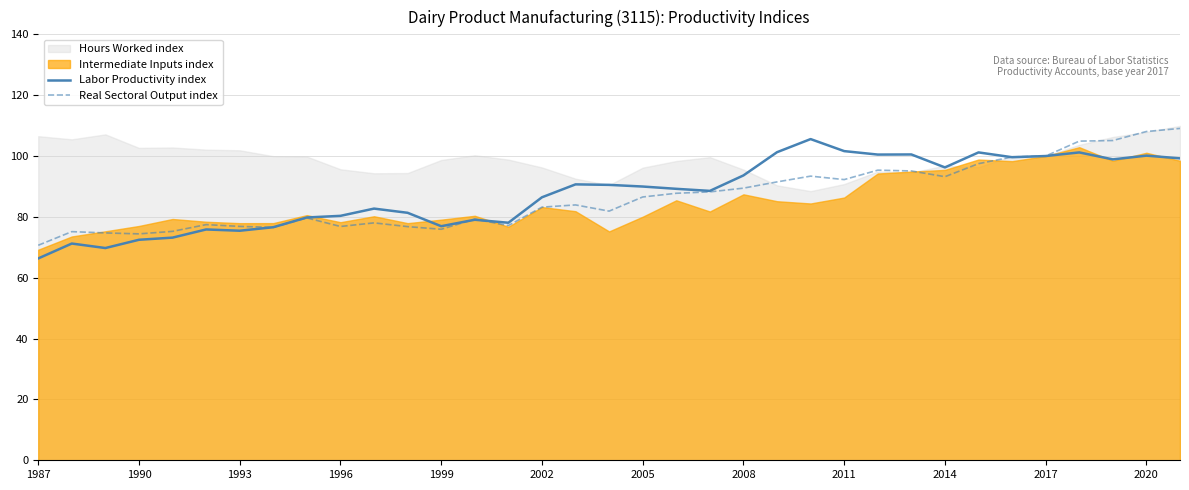

How many data points in Real Sectoral Output index are less than 83?

16